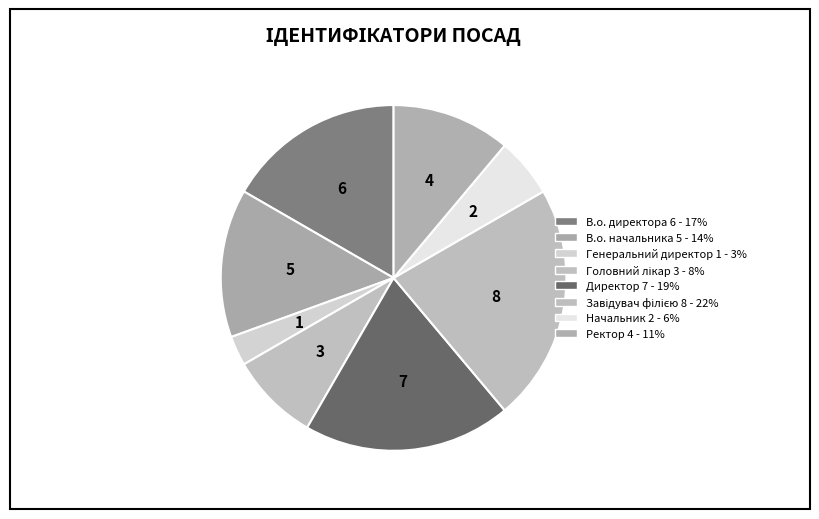

What is the change in value from Головний лікар to Начальник?

-1